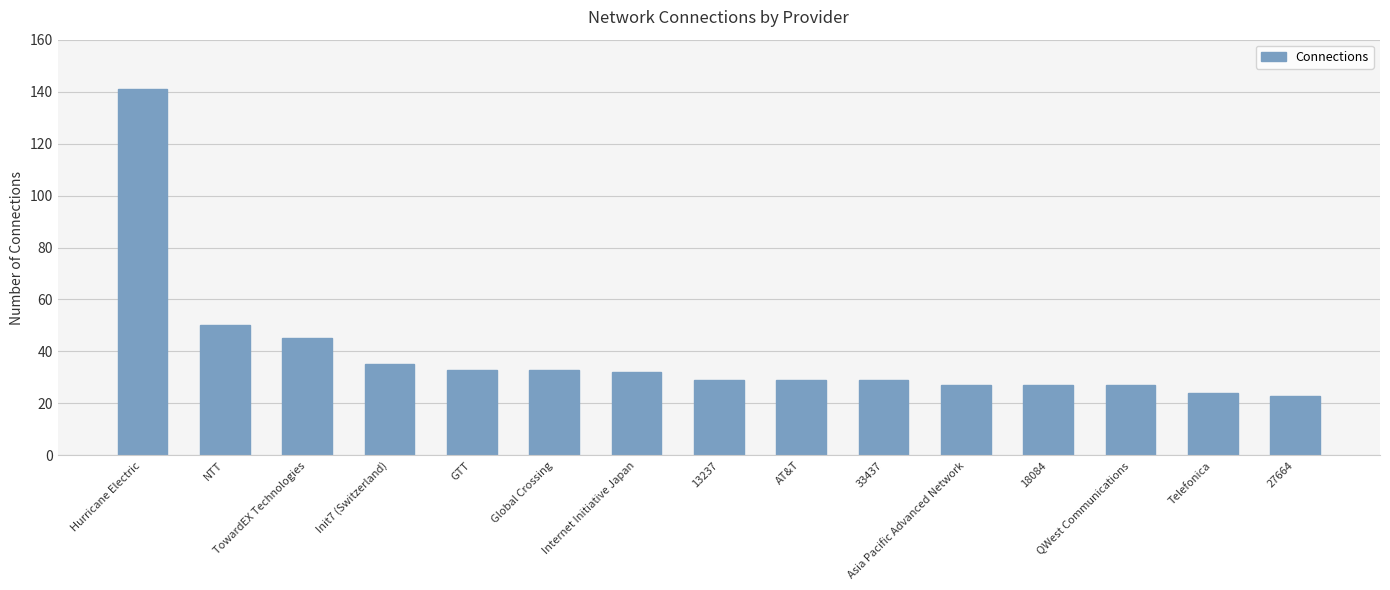

What is the average value?

39